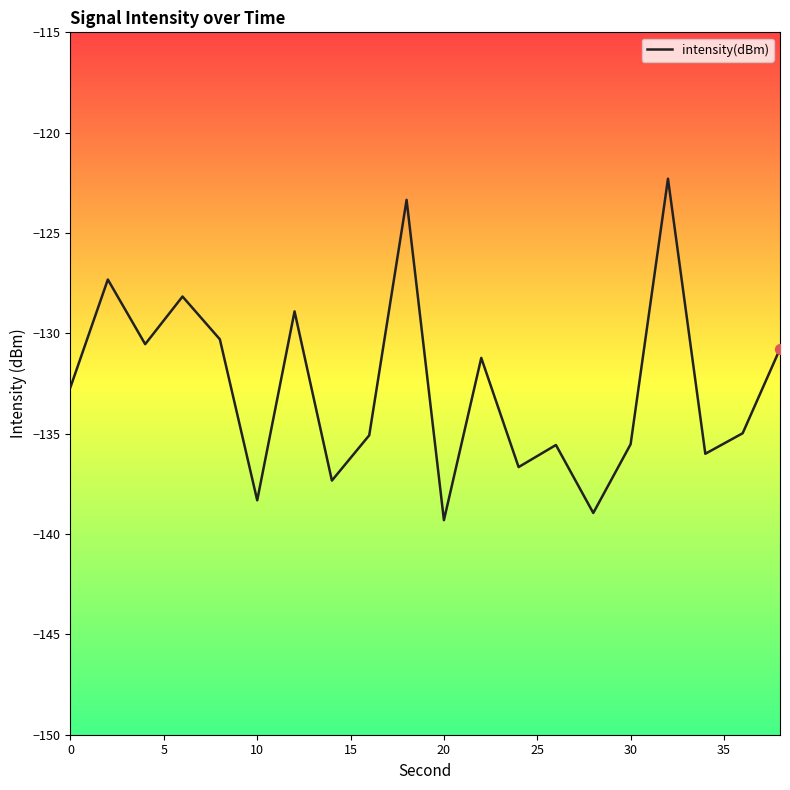

What is the maximum value shown in the chart?

-122.3